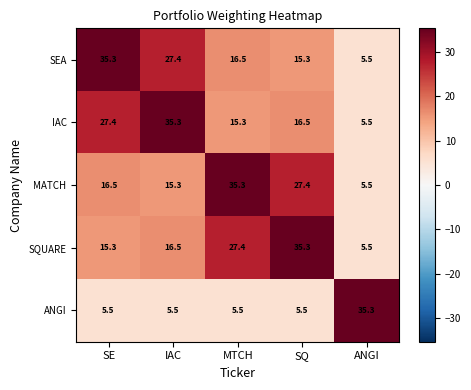

Where is IAC nearest to the value 20?

SQ